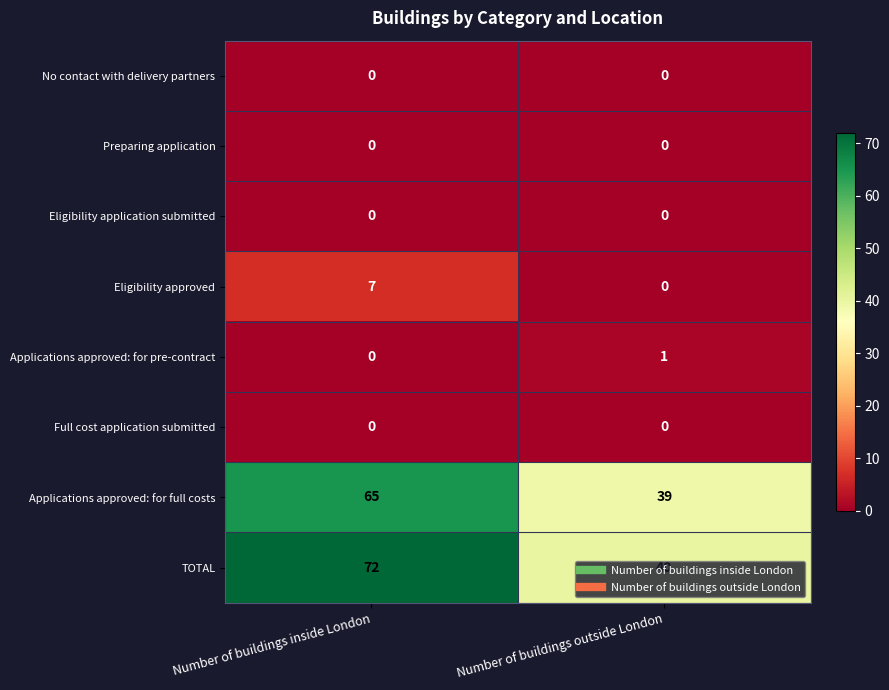

Which label corresponds to the largest value in the chart?

Number of buildings inside London